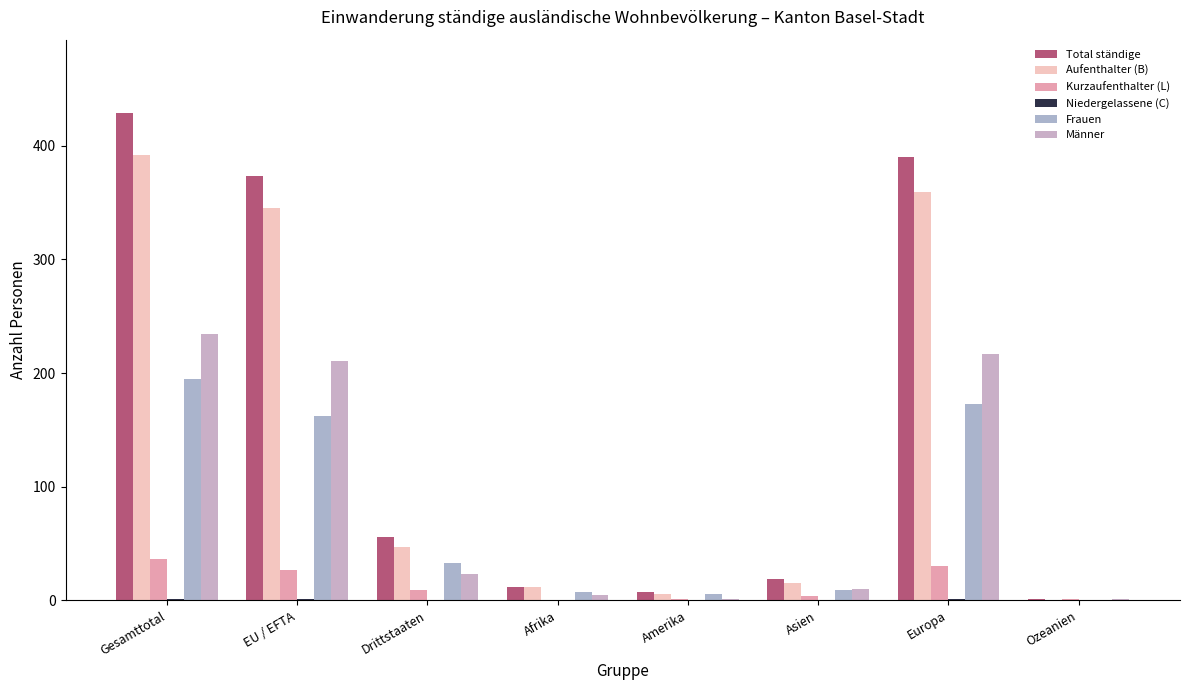

What is the maximum value shown in the chart?

429